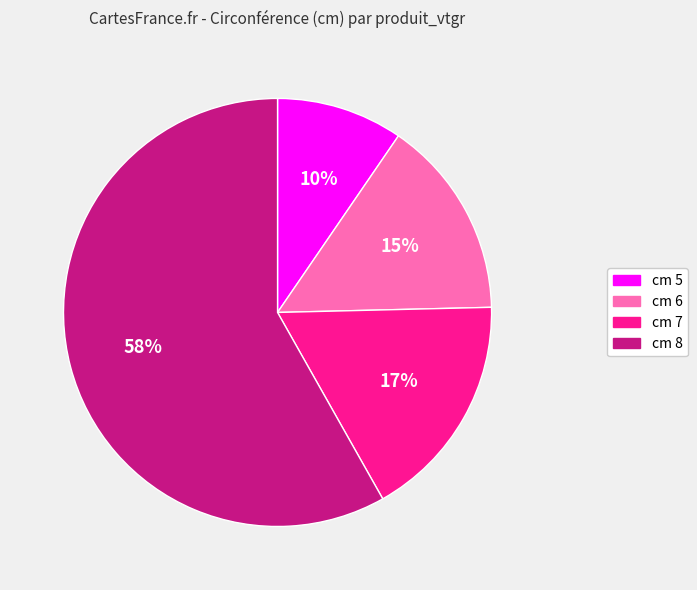

How many slices are in this pie chart?

4